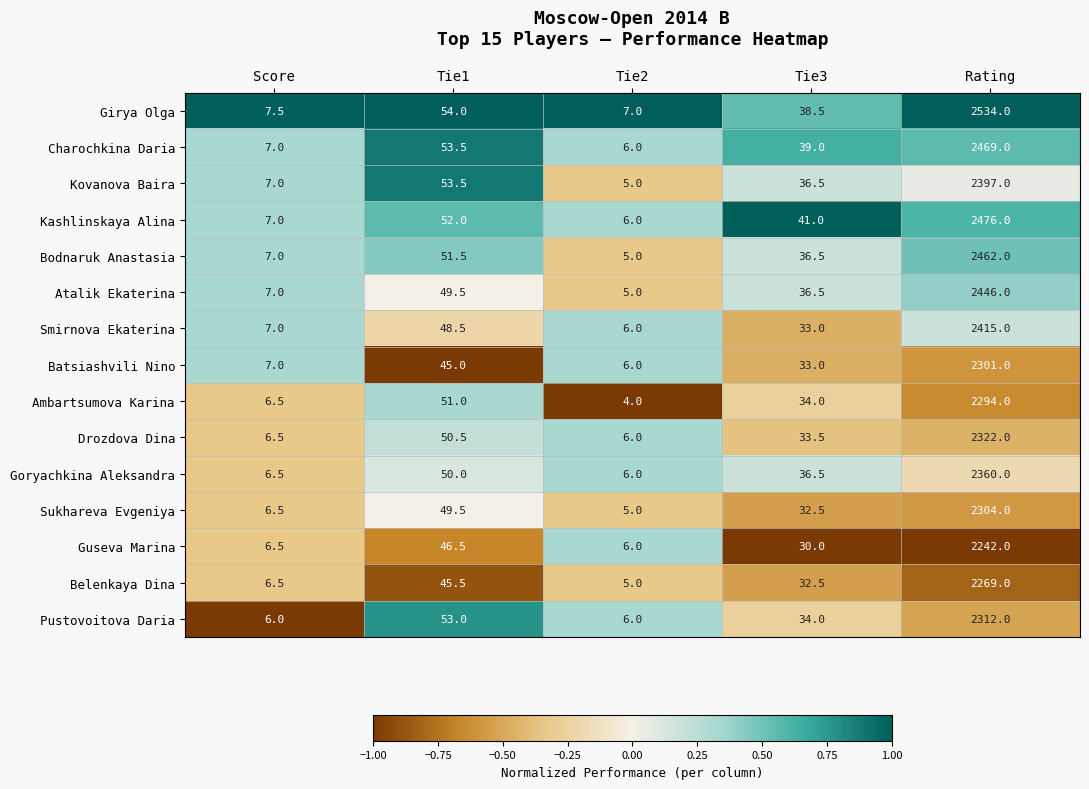

At which category does the chart reach its minimum across all series?

Tie2